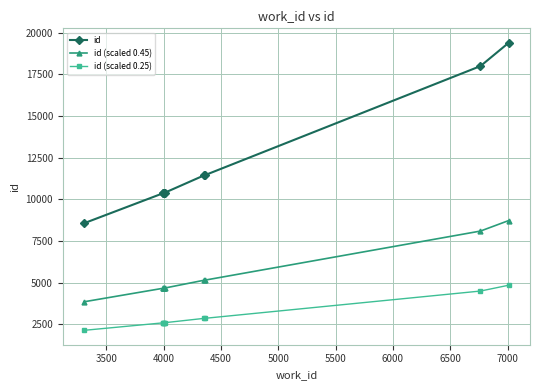

True or false: id has more than 0 points higher than both neighbors.

True